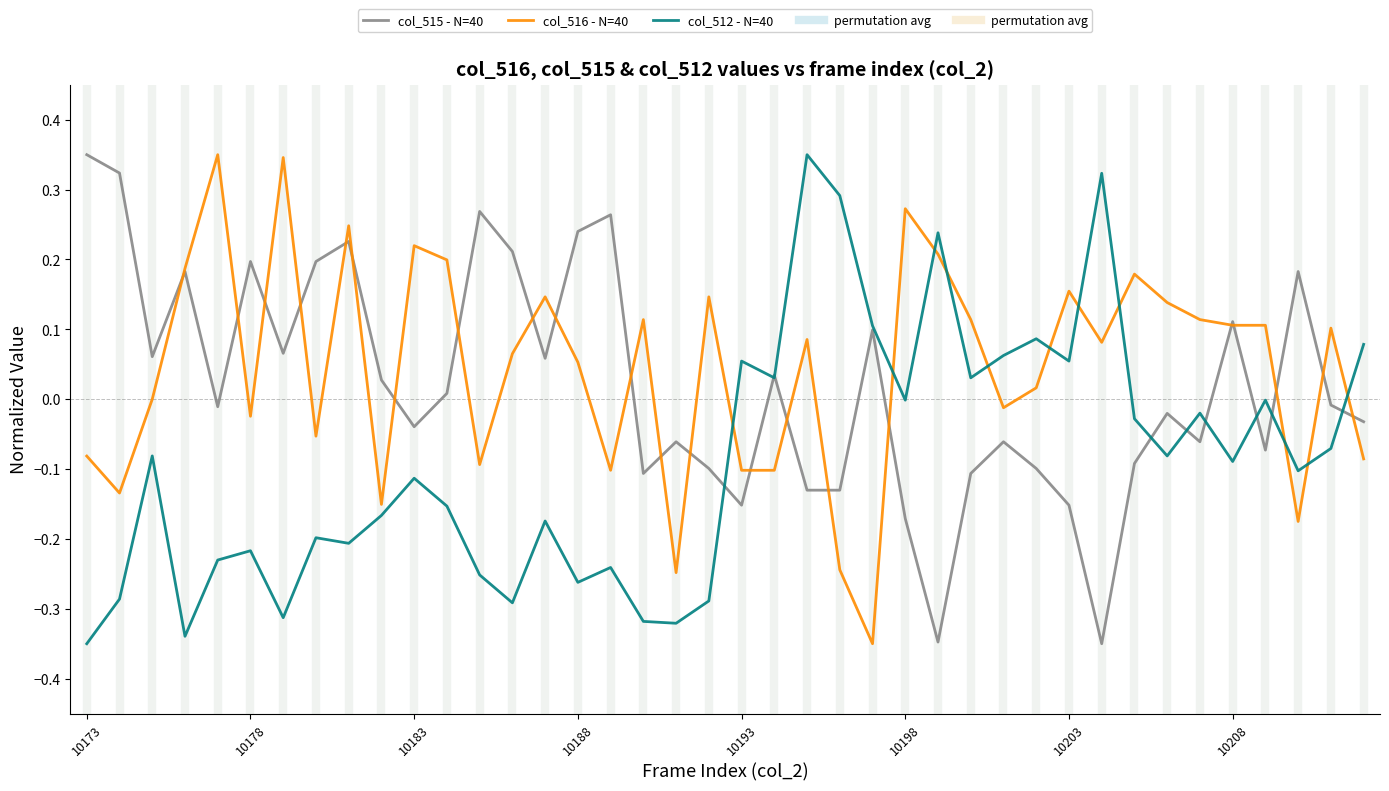

List the series in order of their overall mean, highest first.

col_516 - N=40, col_515 - N=40, col_512 - N=40